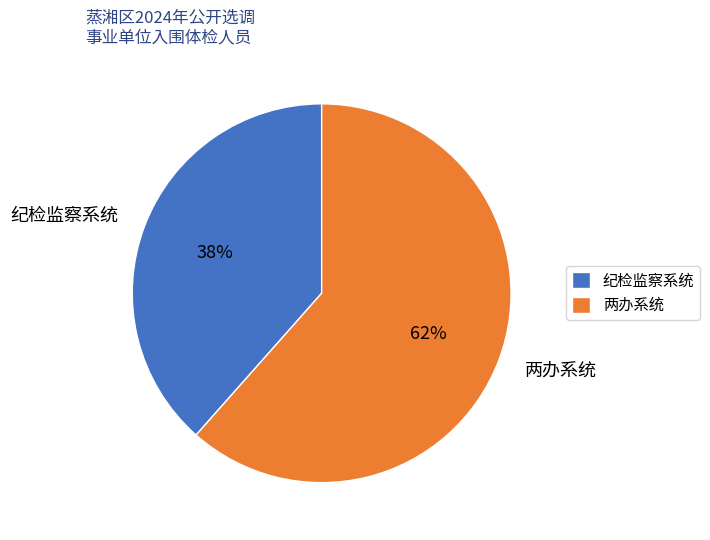

Which category accounts for the majority?

两办系统